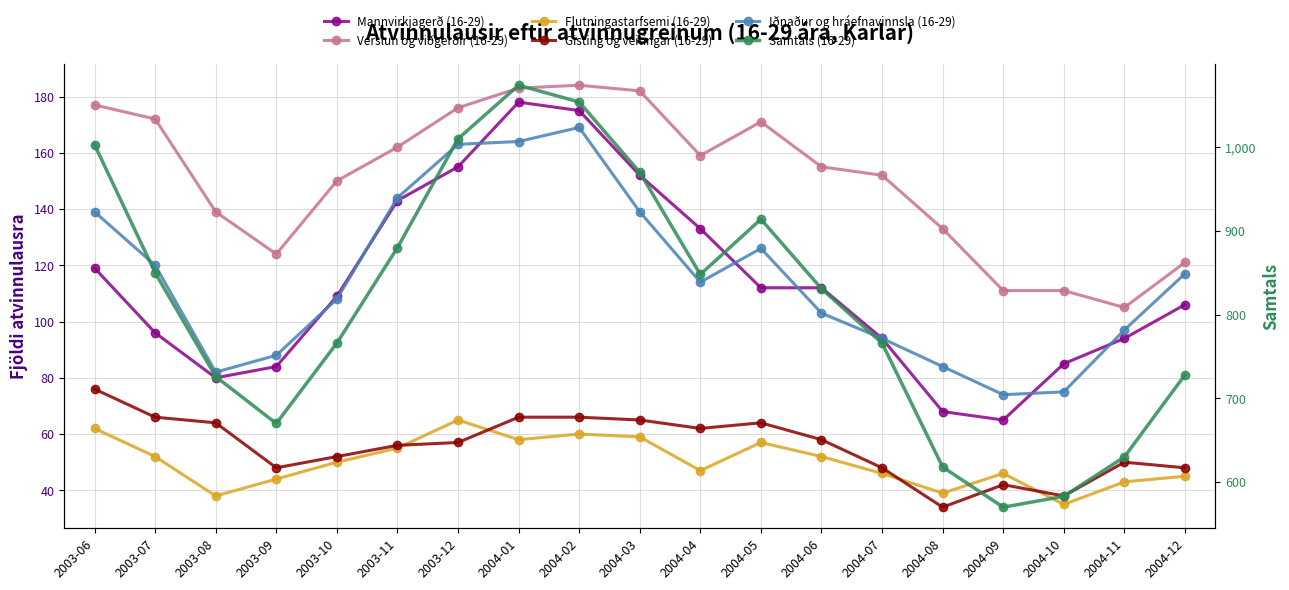

How many data points in Samtals (16-29) are above 831?

9